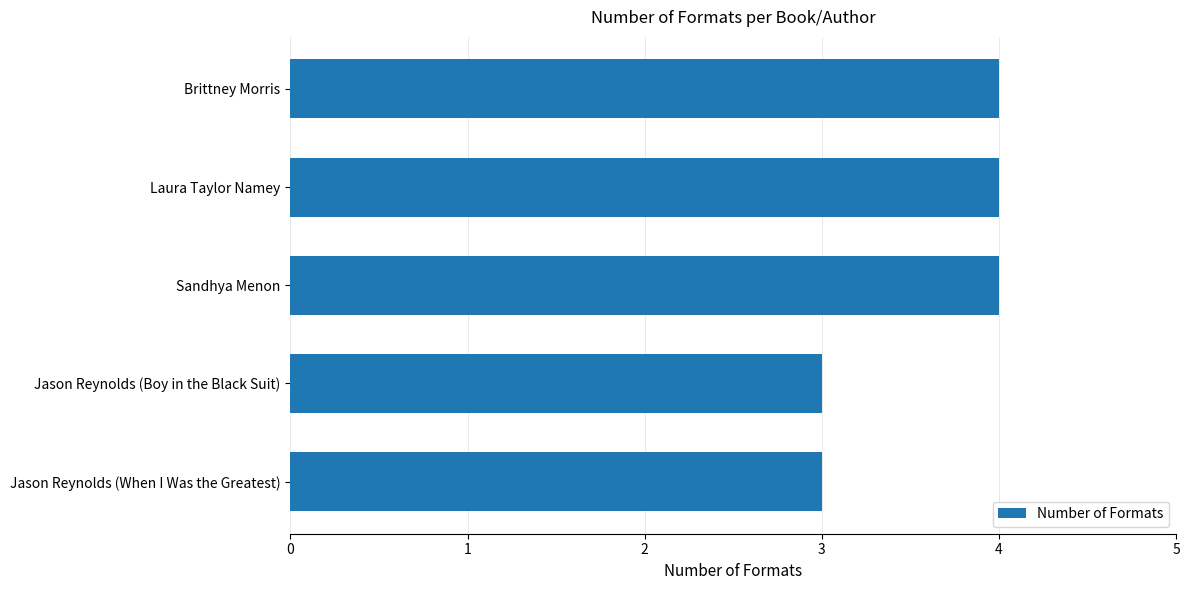

How many bars are there in total?

5